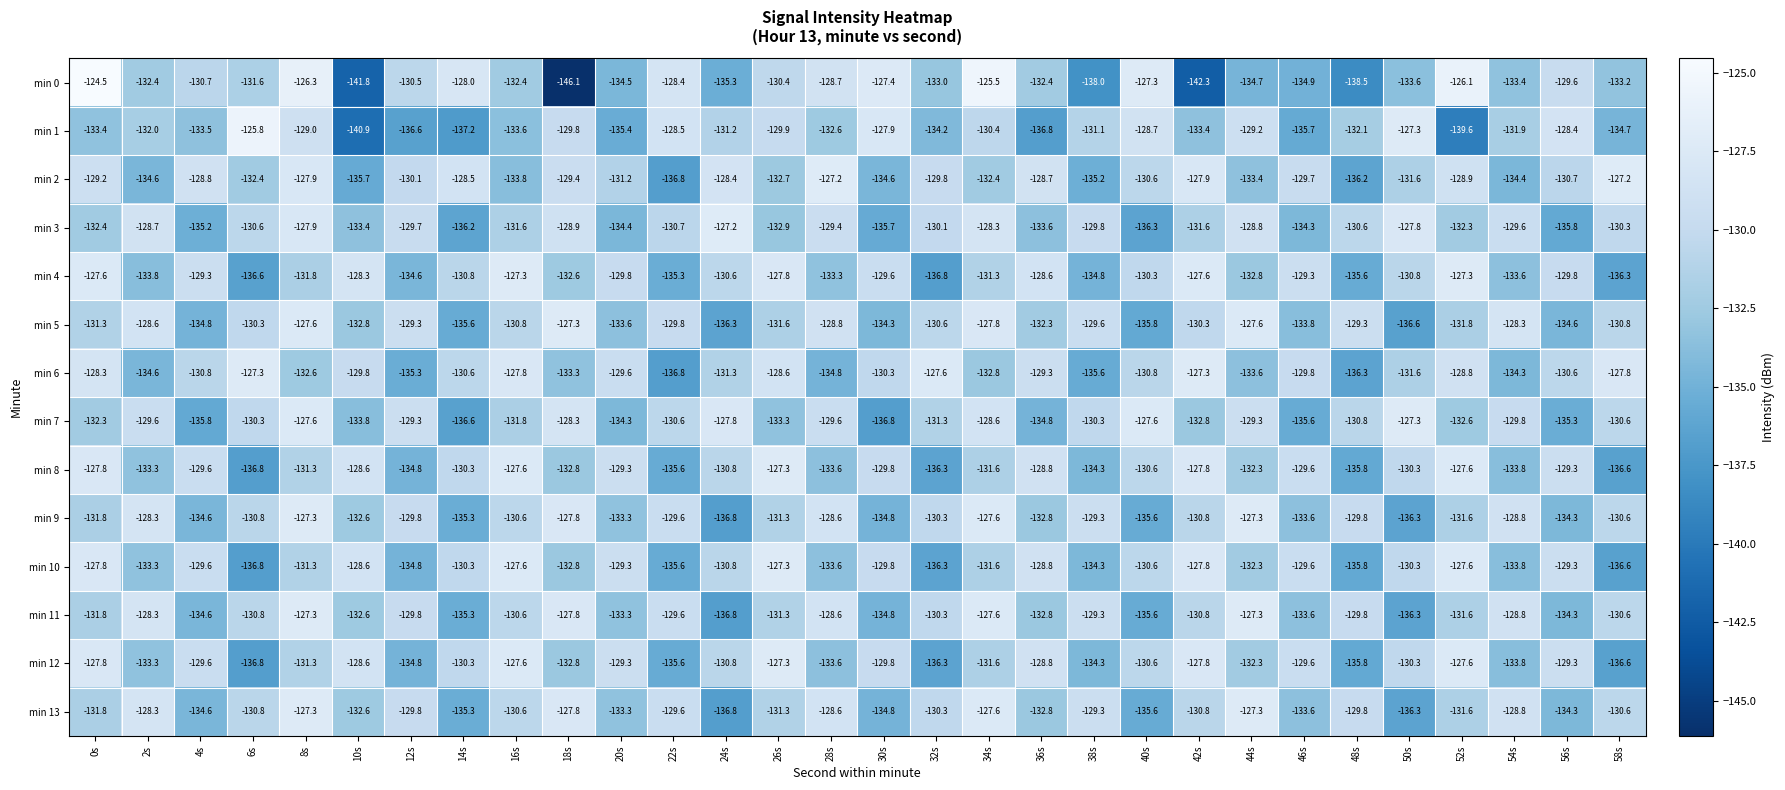

Where does the min 11 series first go above -130?

2s